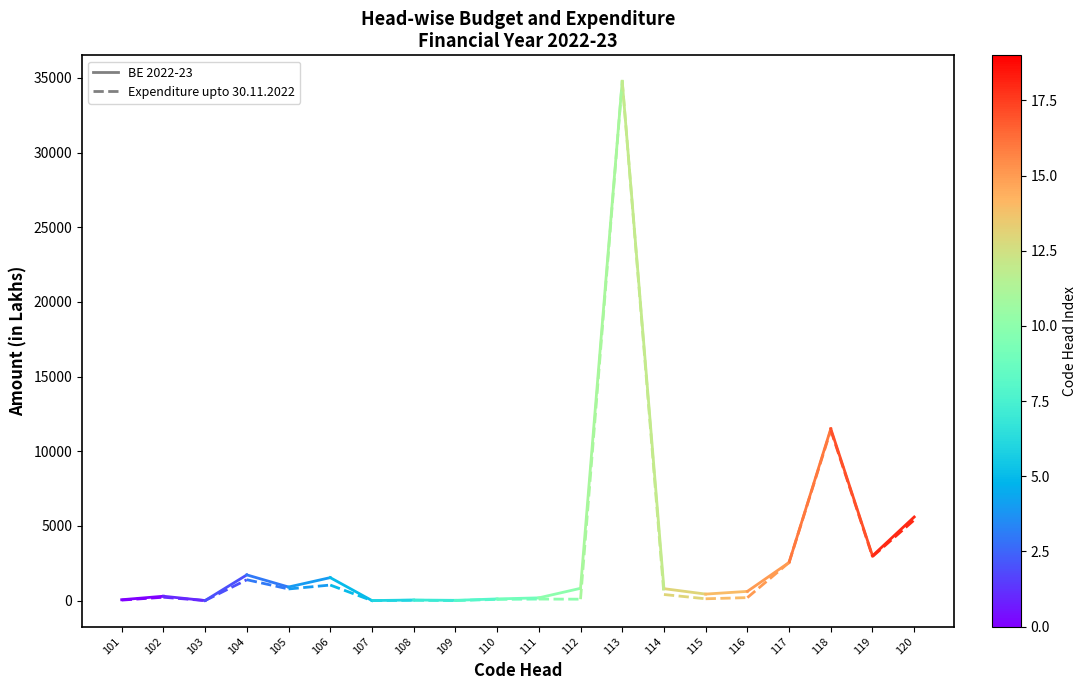

Rank the series by their average value, from highest to lowest.

BE 2022-23, Expenditure upto 30.11.2022